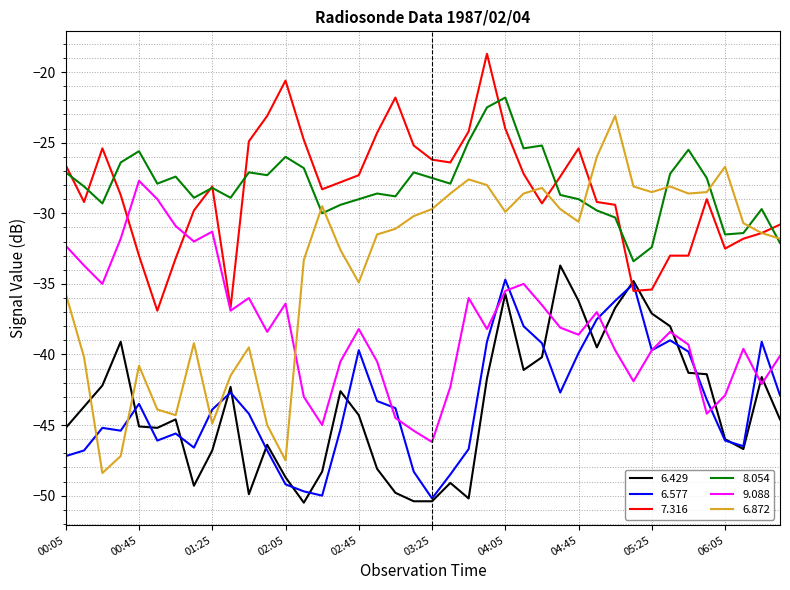

List the series in order of their peak value, lowest first.

6.577, 6.429, 9.088, 6.872, 8.054, 7.316